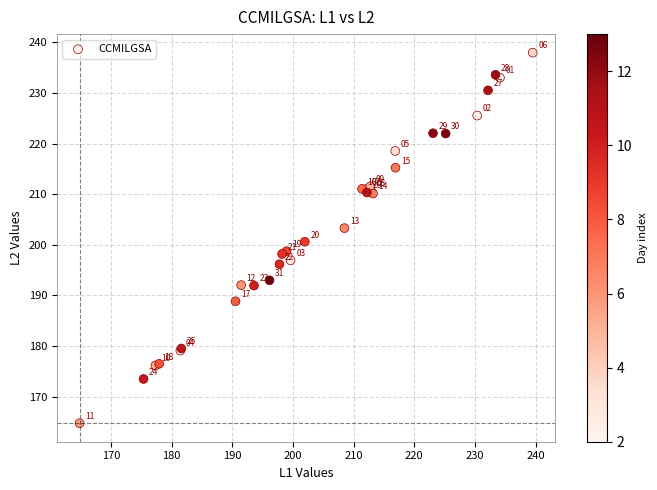

What Y value in the scatter plot is closest to 201?

200.6